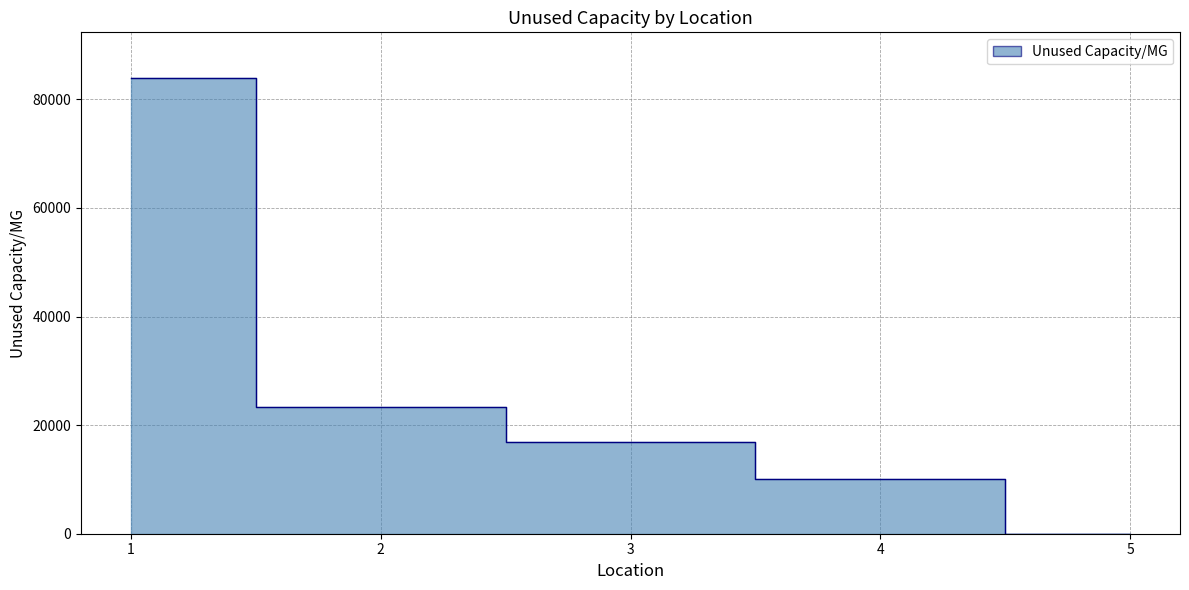

Which category has the lowest value across all series?

5